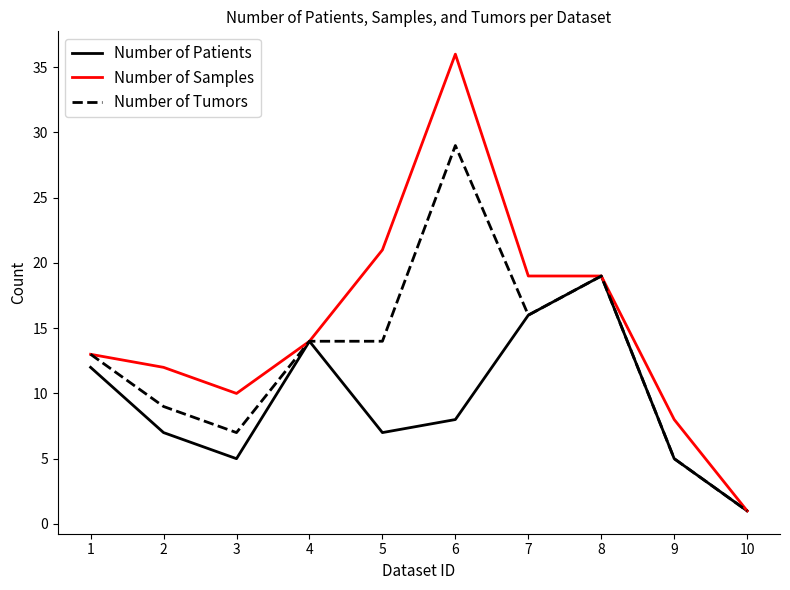

Which series changed the most between 2 and 4?

Number of Patients